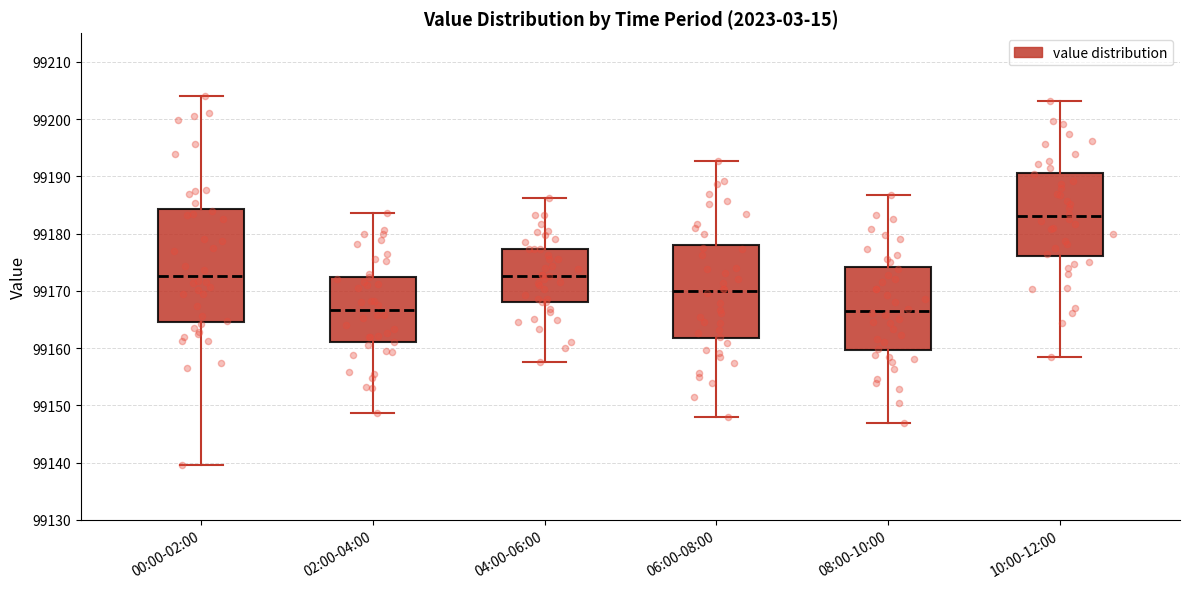

Where does the upper whisker of the box for 06:00-08:00 end on the y-axis? The values are not printed on the chart, so give them approximately, as read against the axis.

99193